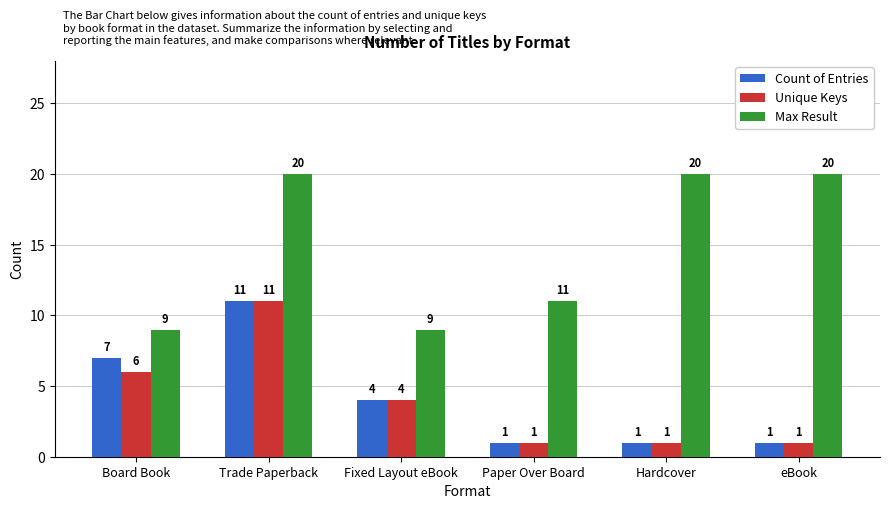

Which series changed the most between Board Book and eBook?

Max Result